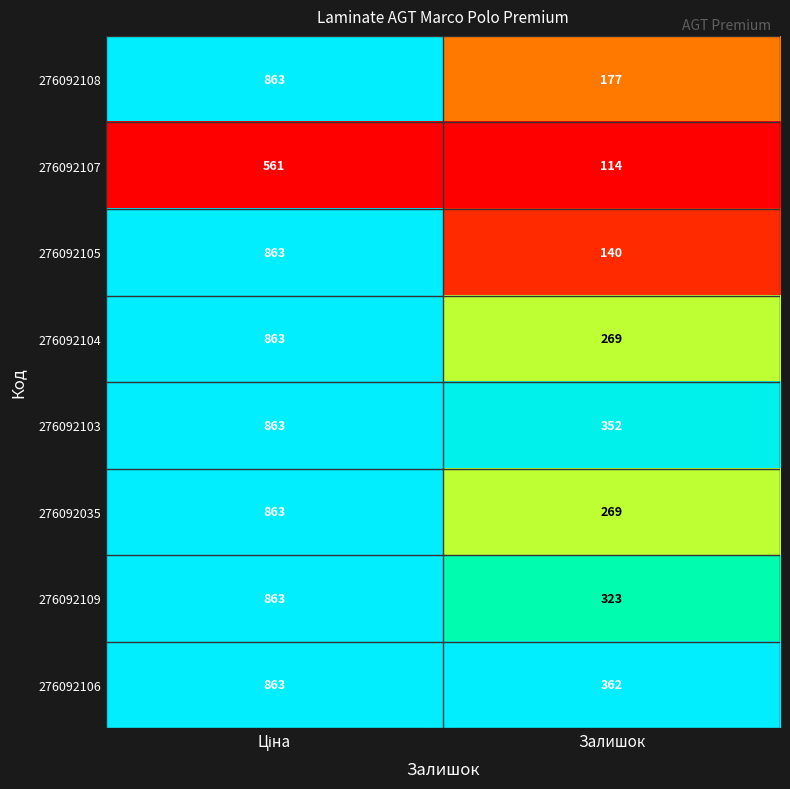

Reading right to left, extract all data points from this chart.

276092108: 177	863
276092107: 114	561
276092105: 140	863
276092104: 269	863
276092103: 352	863
276092035: 269	863
276092109: 323	863
276092106: 362	863